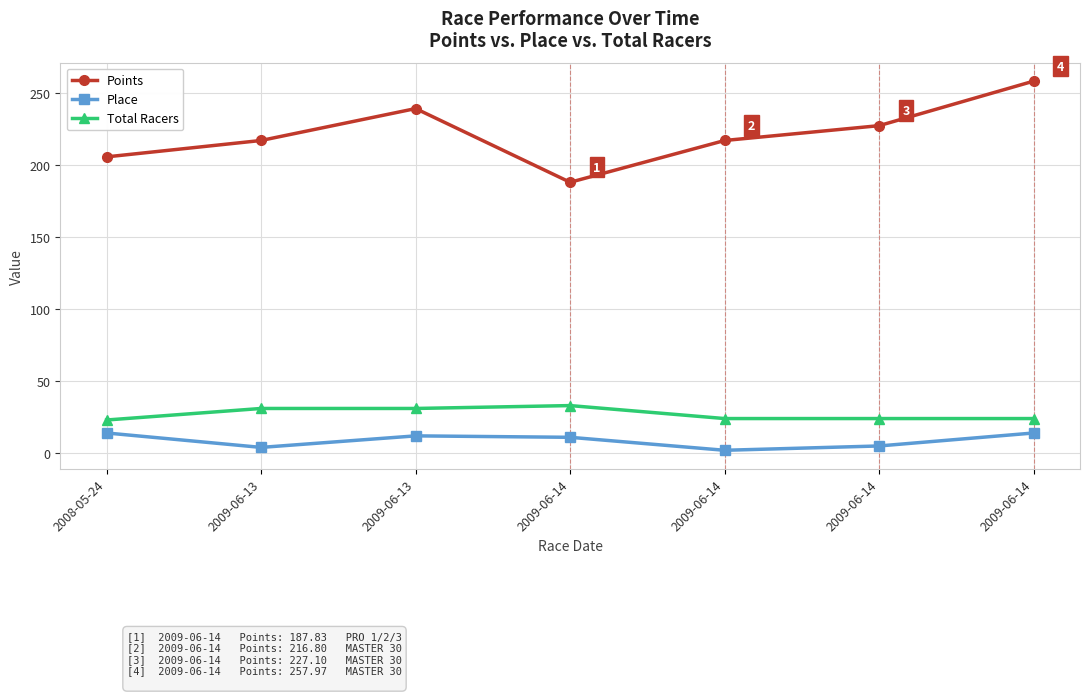

Does the chart display data point markers on the line(s)?

Yes